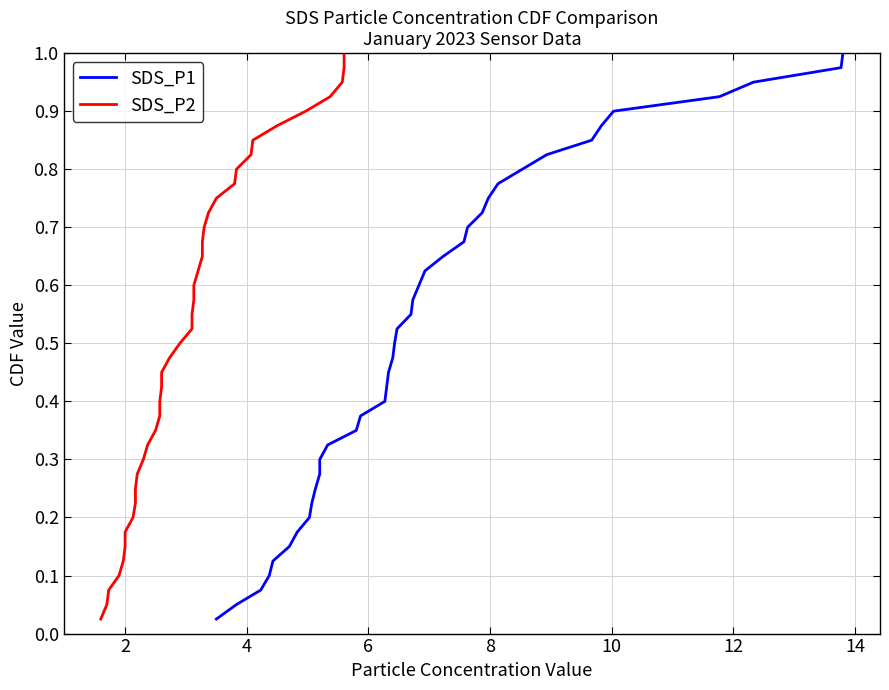

What is the label of the 11th point from the left?

10